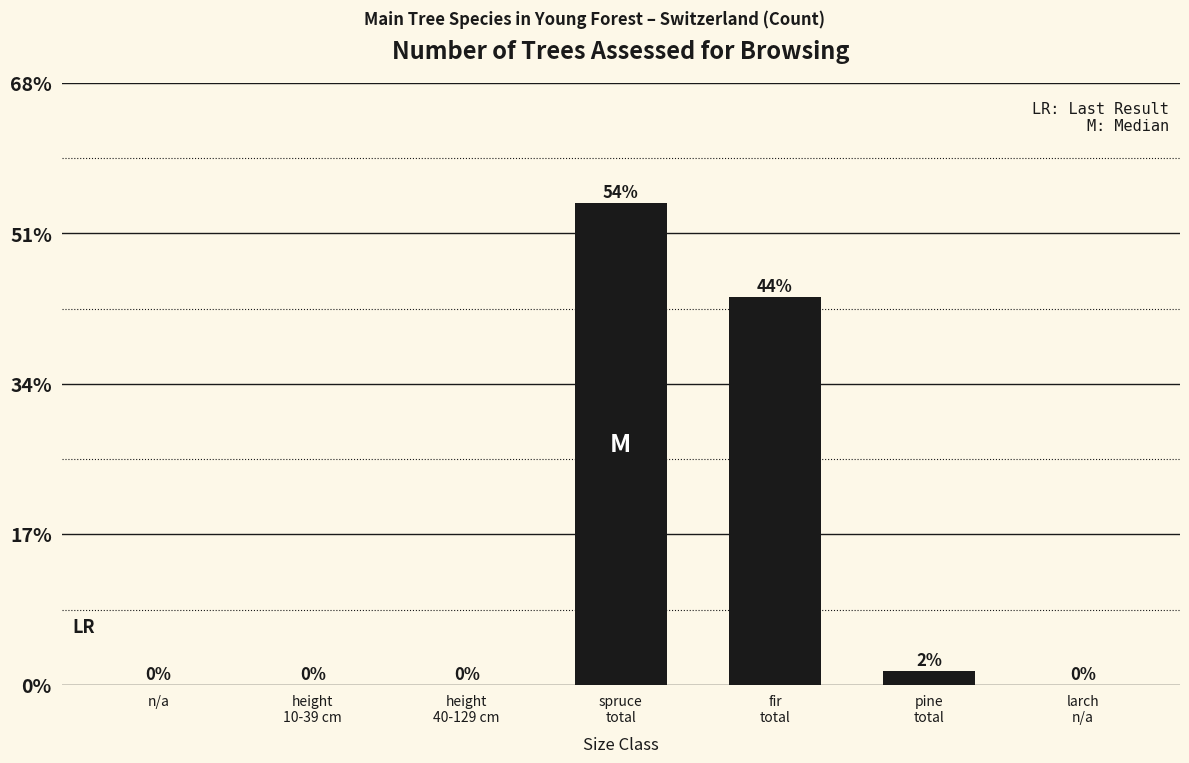

True or false: the data shows 0 at larch
n/a.

True